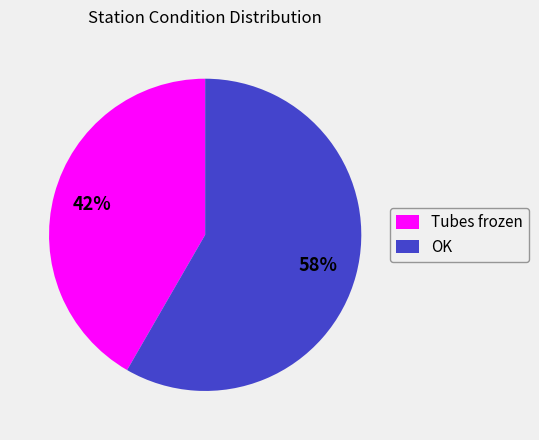

Rank the categories by value from highest to lowest.

OK, Tubes frozen